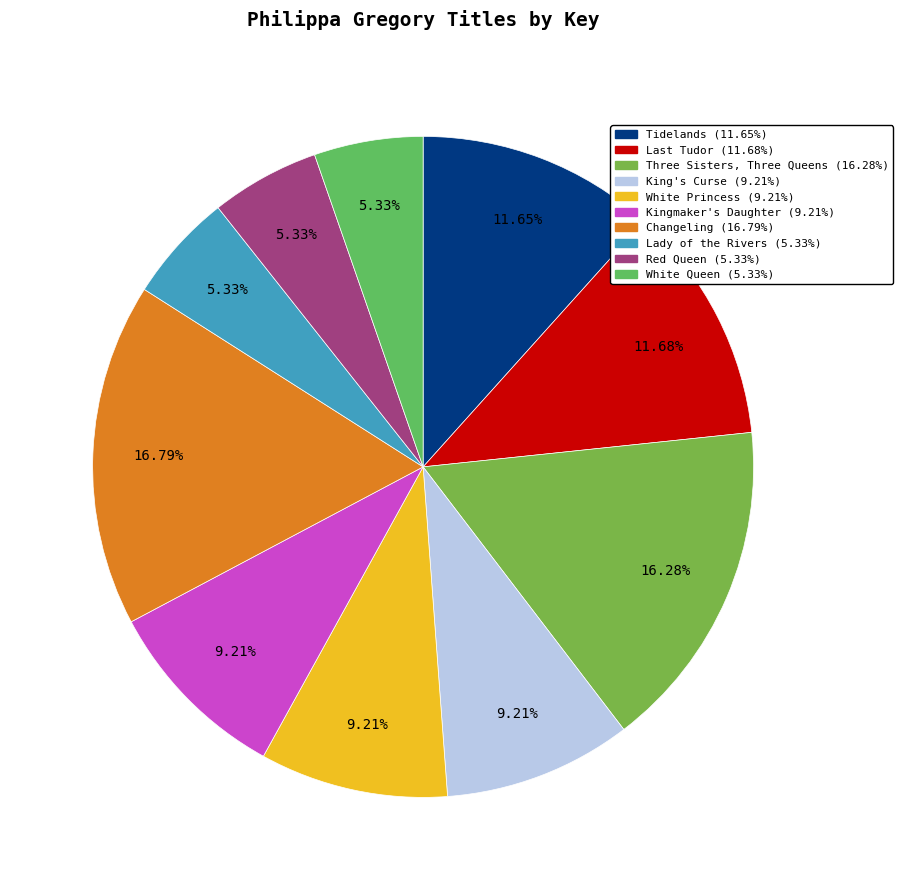

Between White Princess and Kingmaker's Daughter, which is larger?

White Princess